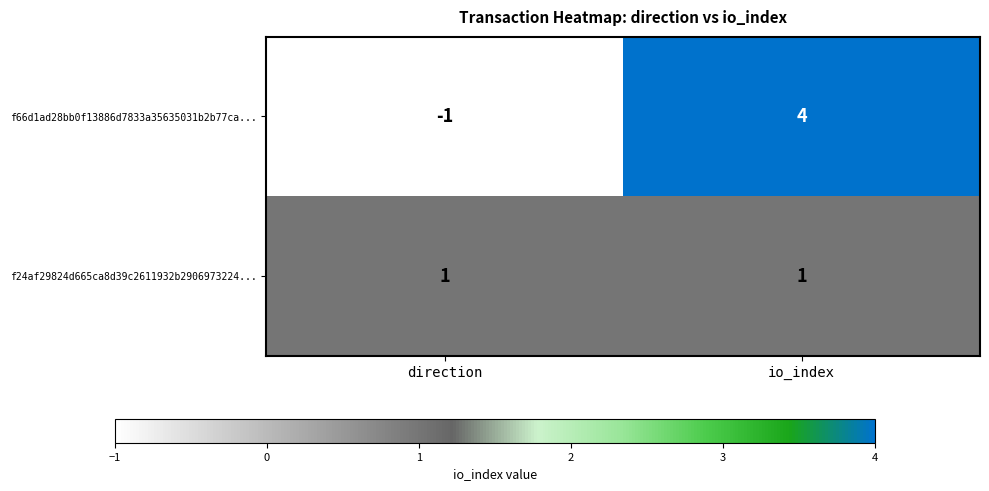

At which category is the sum across all series the highest?

io_index